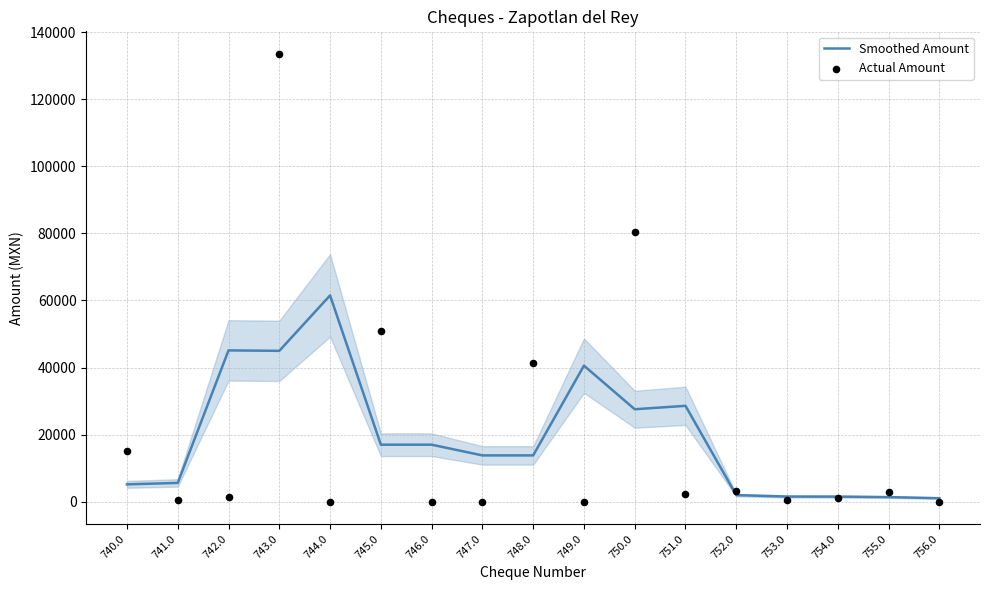

Which series reaches the maximum Y coordinate?

Actual Amount